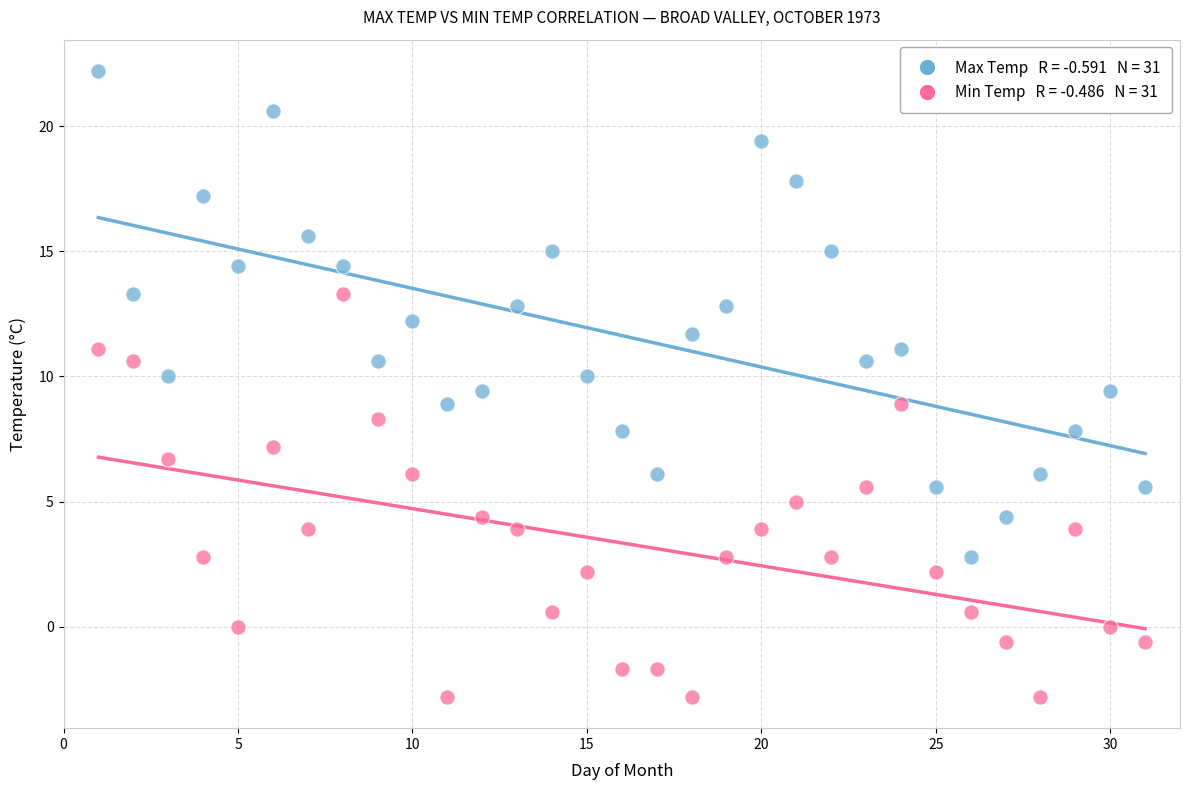

Across all data points, what is the range of X values (max minus min)?

30.0